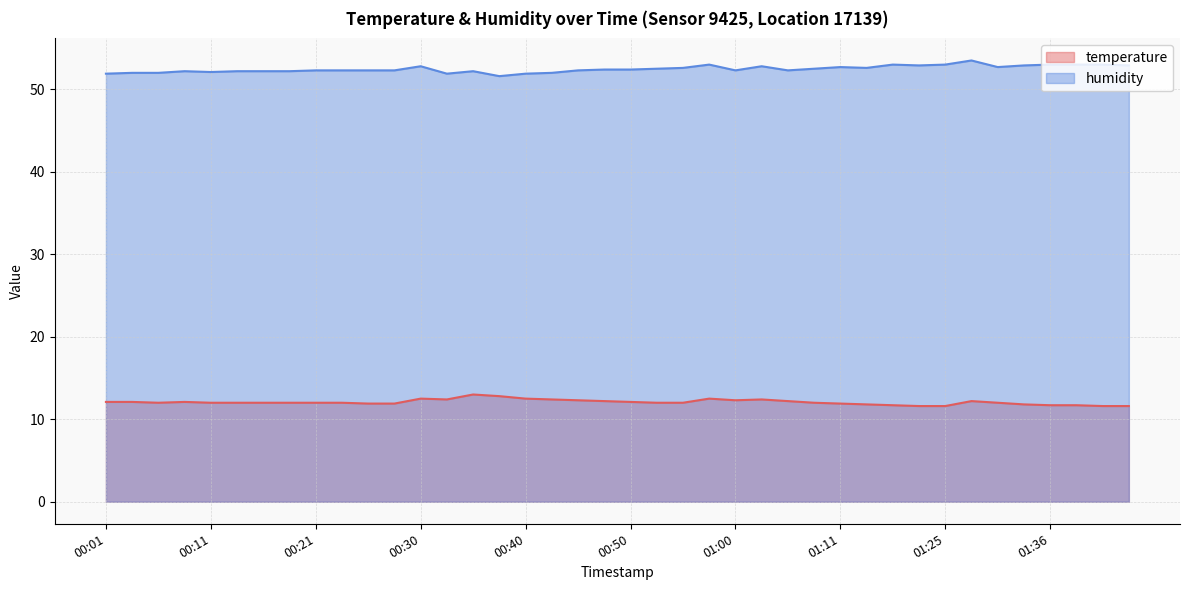

List the labels in order of temperature value, smallest first.

01:22, 01:25, 01:41, 01:43, 01:16, 01:36, 01:38, 01:14, 01:33, 00:26, 00:28, 01:11, 00:06, 00:11, 00:13, 00:16, 00:18, 00:21, 00:23, 00:53, 00:55, 01:08, 01:30, 00:01, 00:03, 00:08, 00:50, 00:48, 01:06, 01:27, 00:45, 01:00, 00:33, 00:43, 01:03, 00:30, 00:40, 00:58, 00:38, 00:35